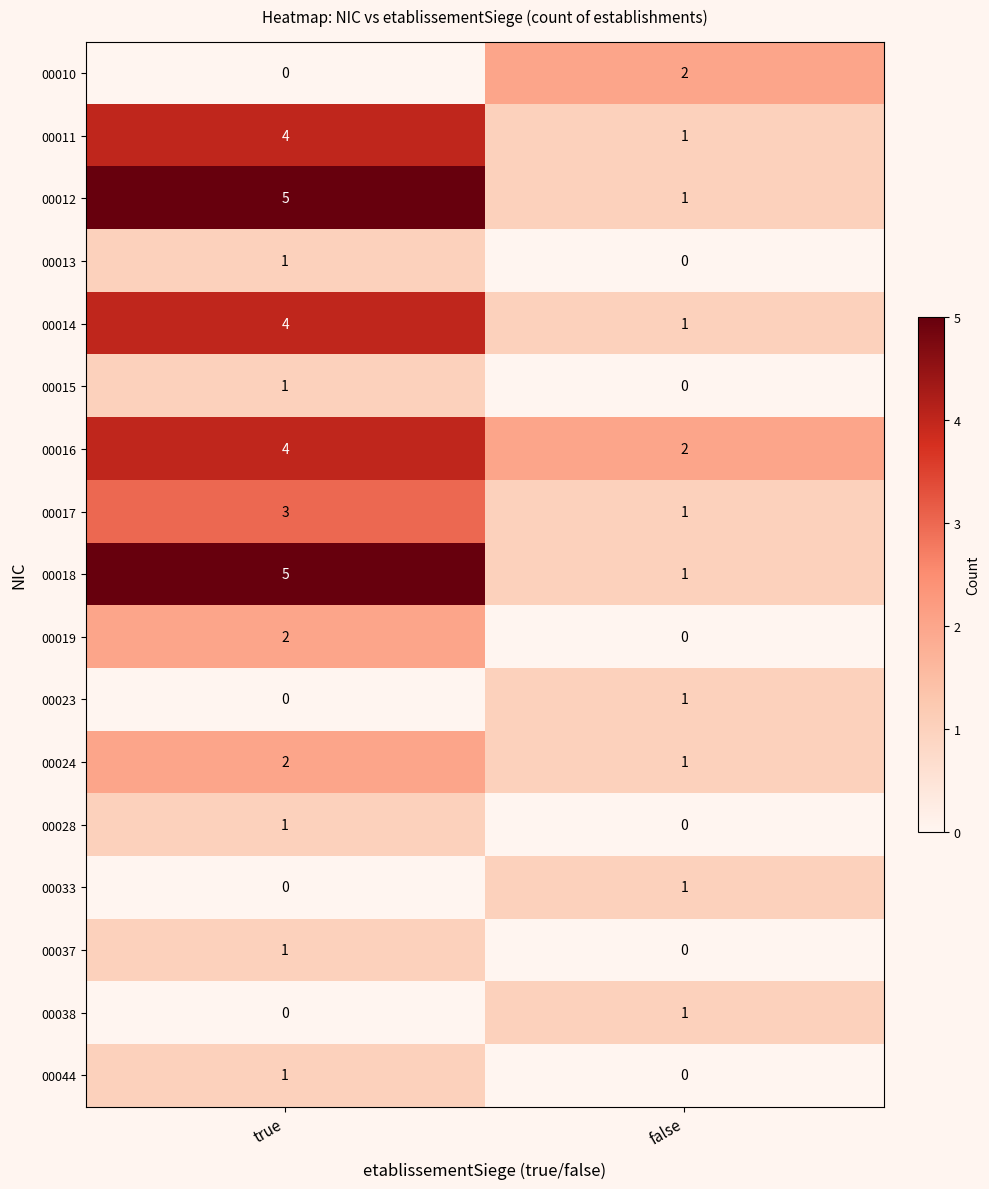

Rank the categories by 00010 value from lowest to highest.

true, false